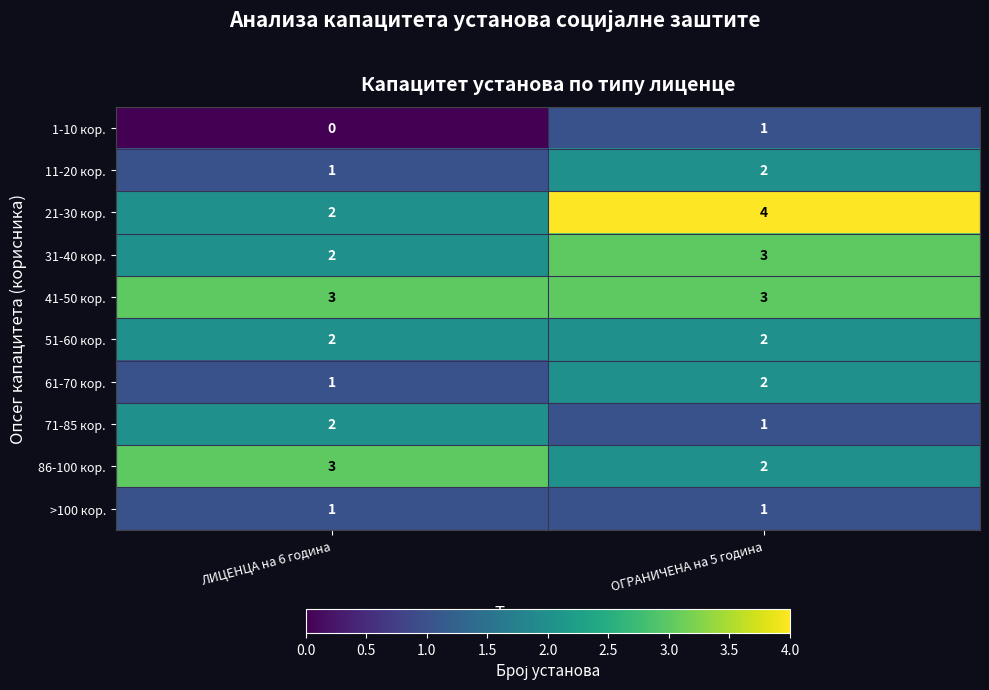

What is the spread (max minus min) of values at ЛИЦЕНЦА на 6 година?

3